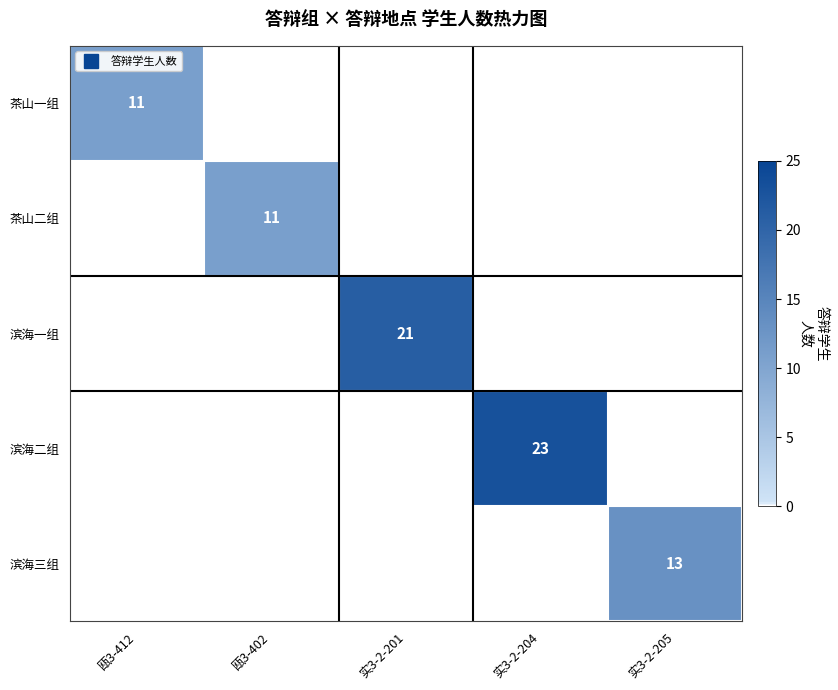

The value of 滨海三组 at 瓯3-412 is 8. True or false?

False